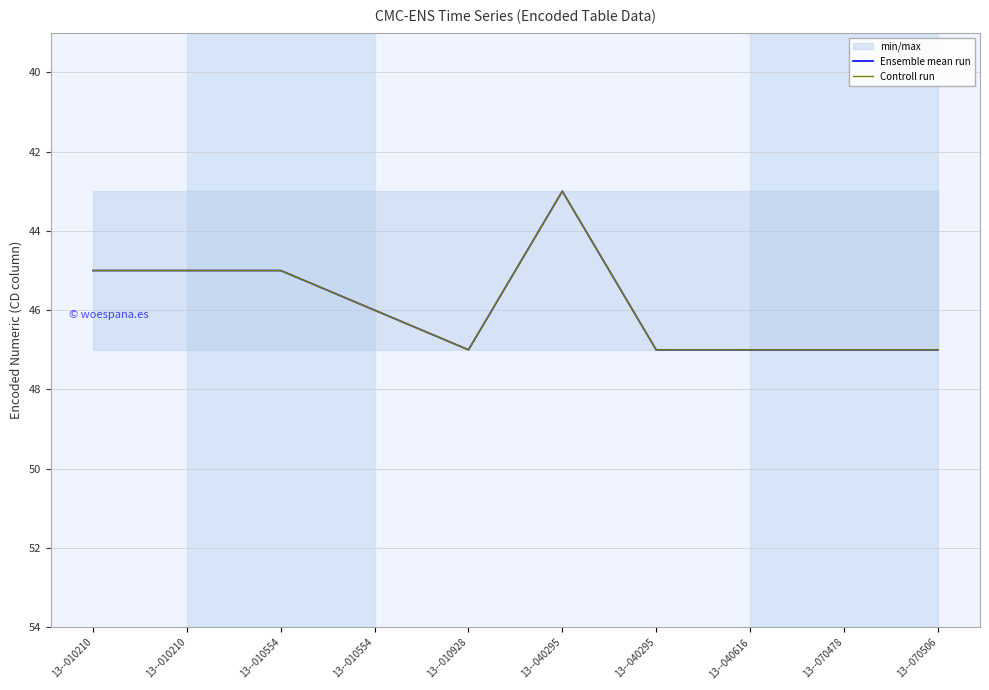

How many interior local peaks does the Ensemble mean run series have?

1